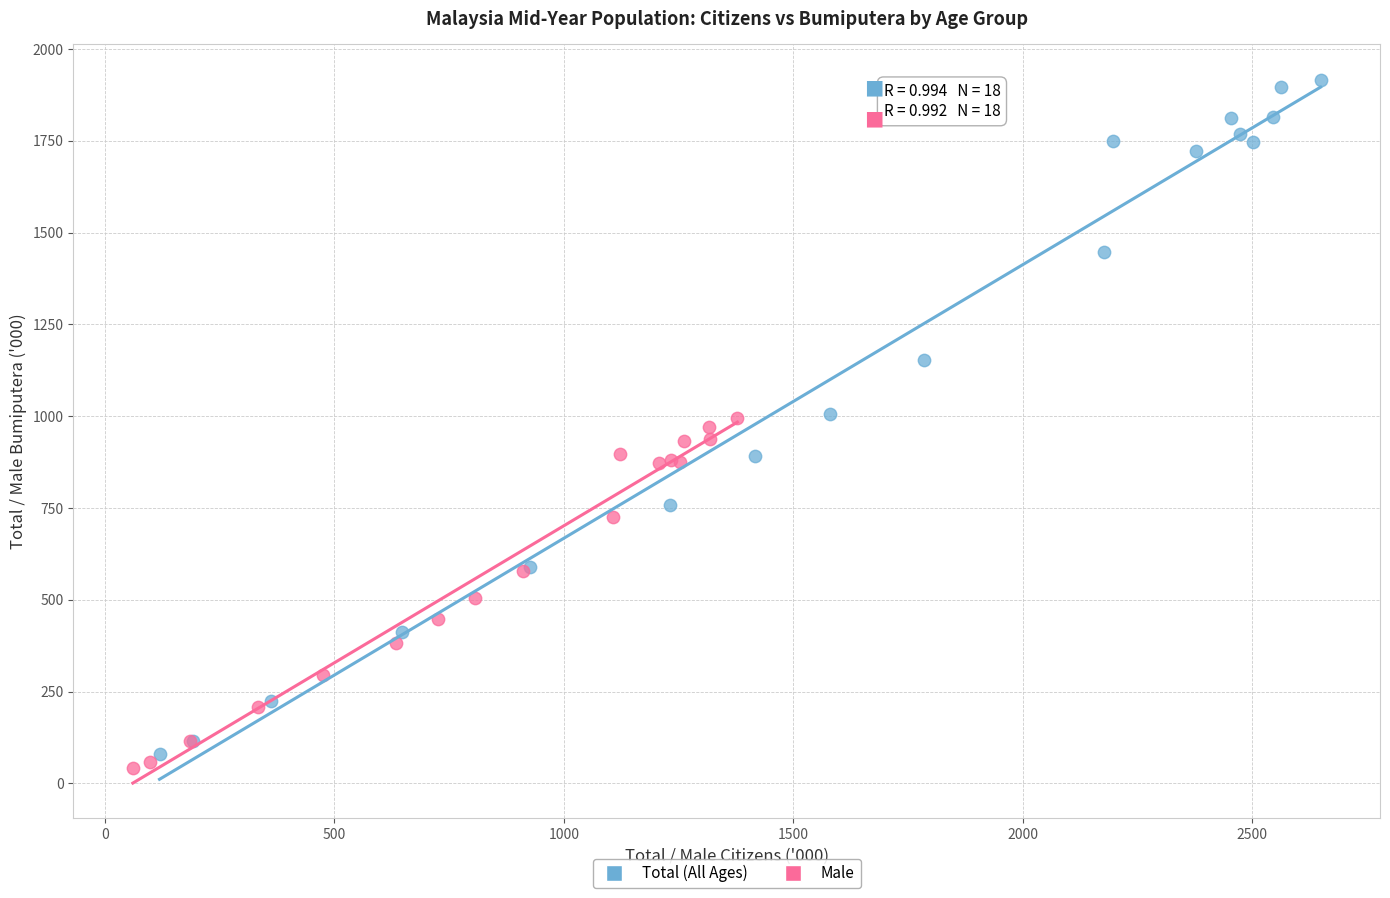

Which series has the largest Y range (max minus min)?

Total (All Ages)